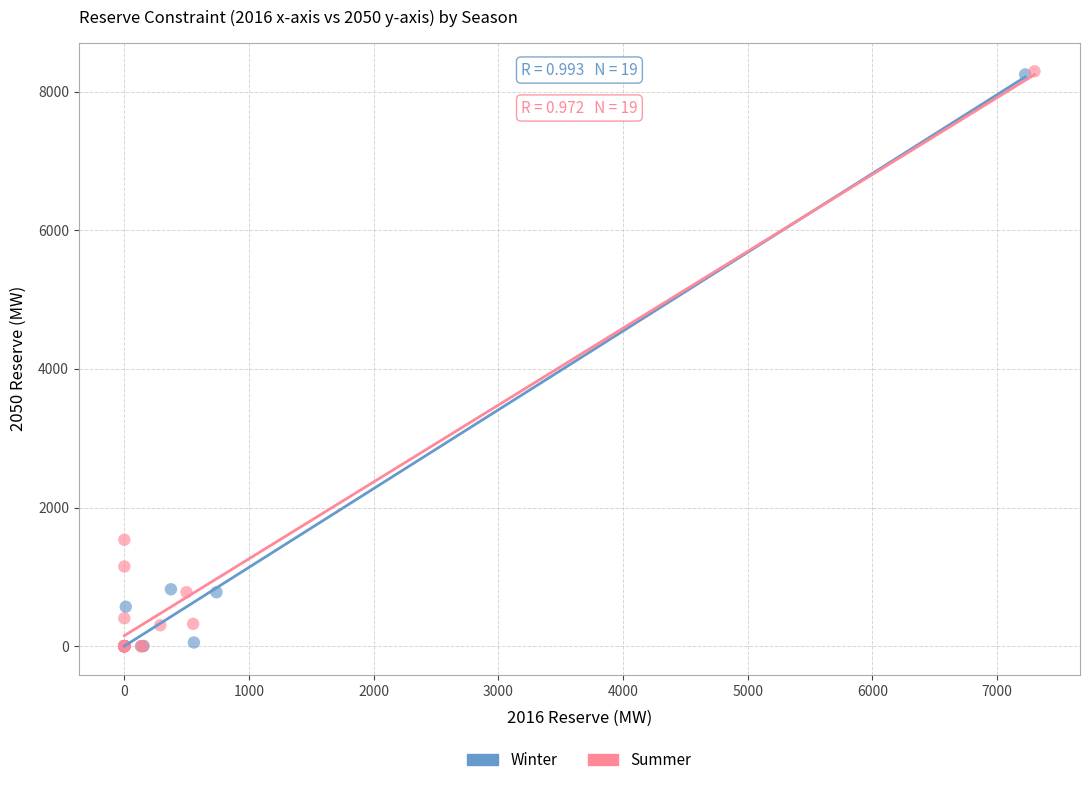

Which series has the widest spread of Y values?

Summer